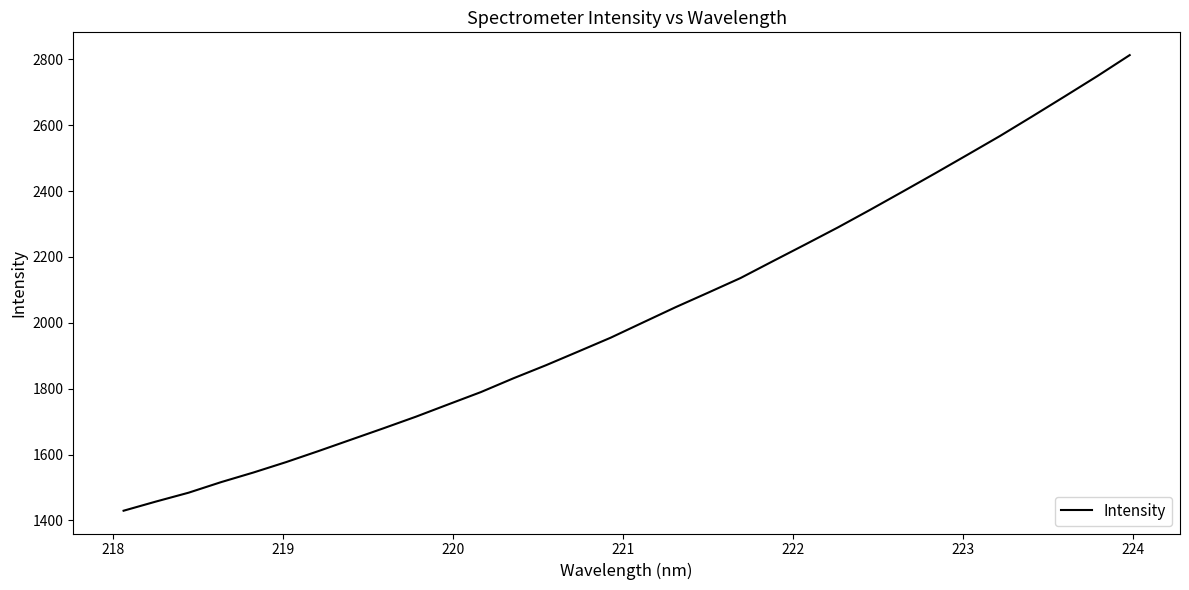

What is the greatest value displayed?

2812.8